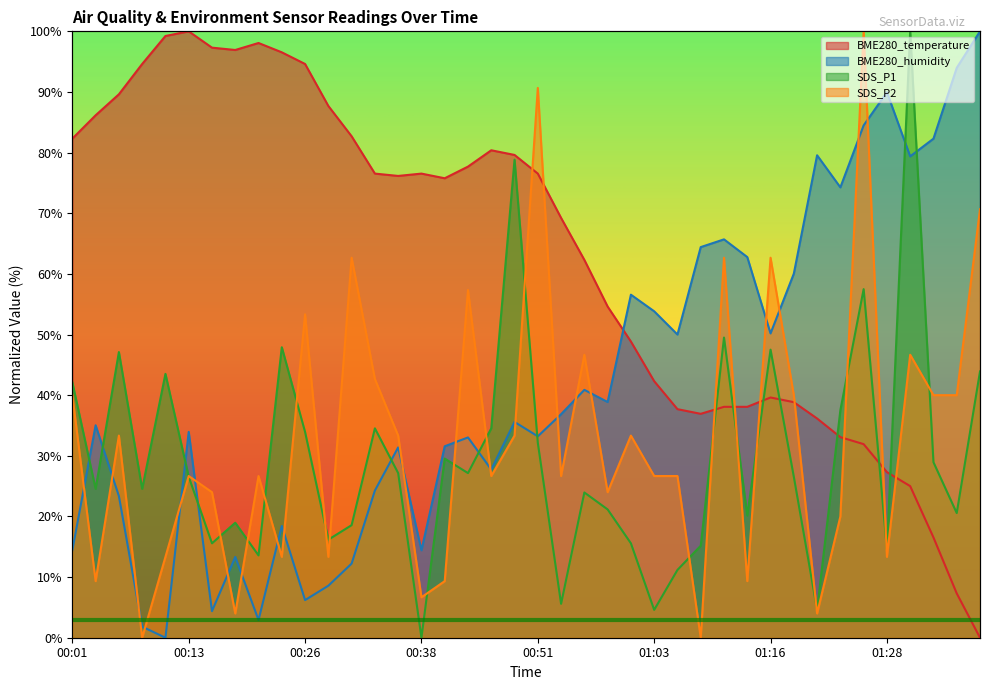

What is the difference between the maximum and minimum values in the BME280_temperature series?

100.0